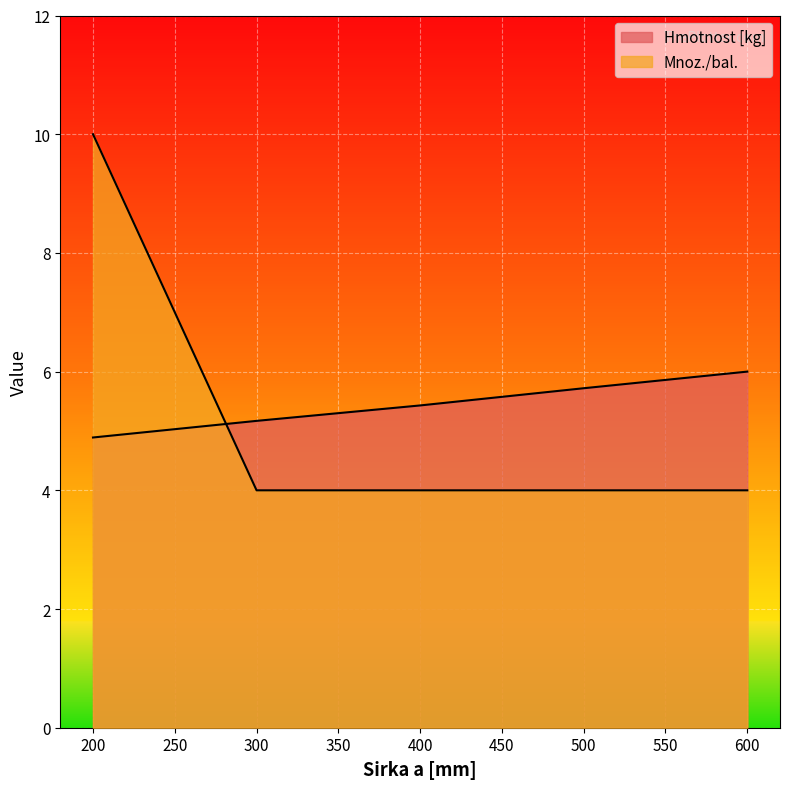

At 600, list the series in order from largest to smallest.

Hmotnost [kg], Mnoz./bal.